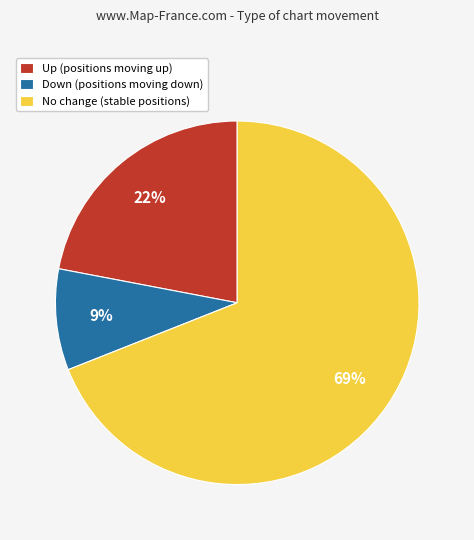

To the nearest percent, what is the average slice percentage?

33%